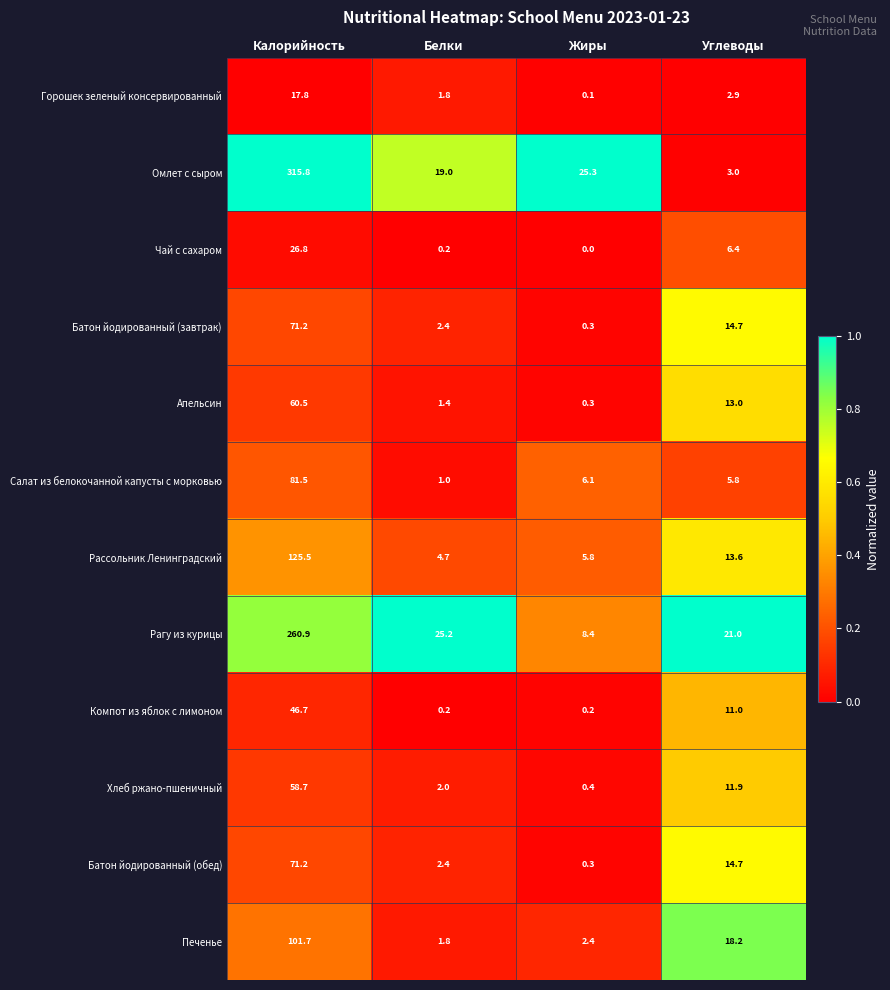

At which label does Горошек зеленый консервированный reach its peak?

Калорийность